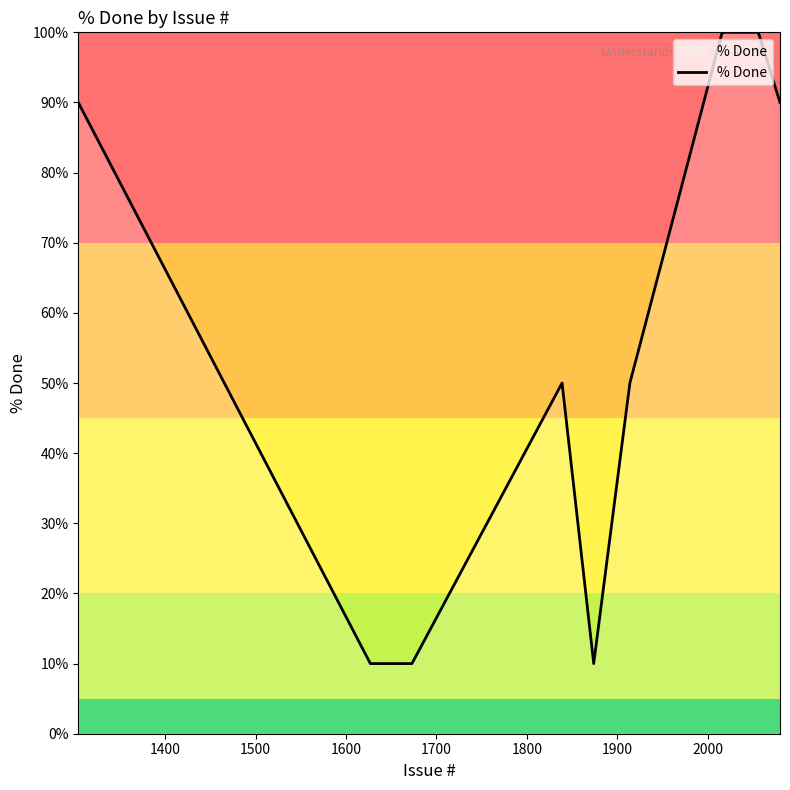

What is the difference between the maximum and minimum values?

90